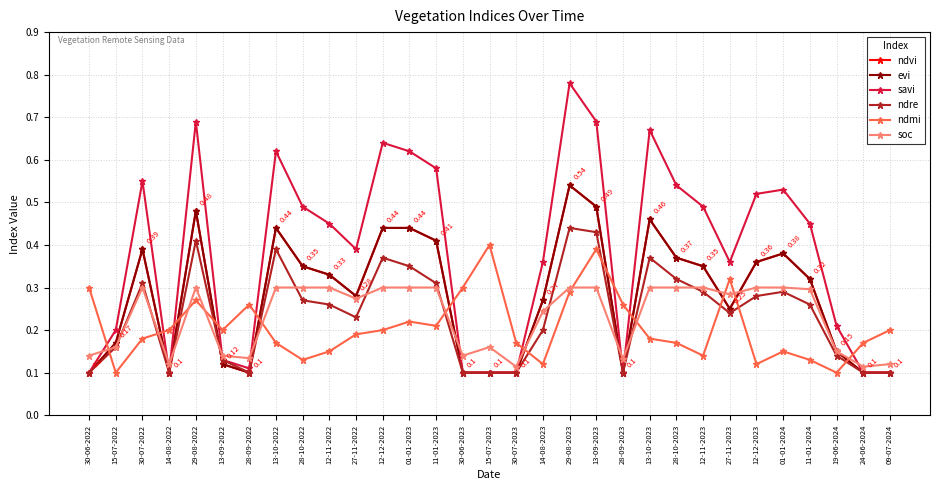

Between 30-07-2022 and 12-11-2023, which series saw the biggest shift?

savi